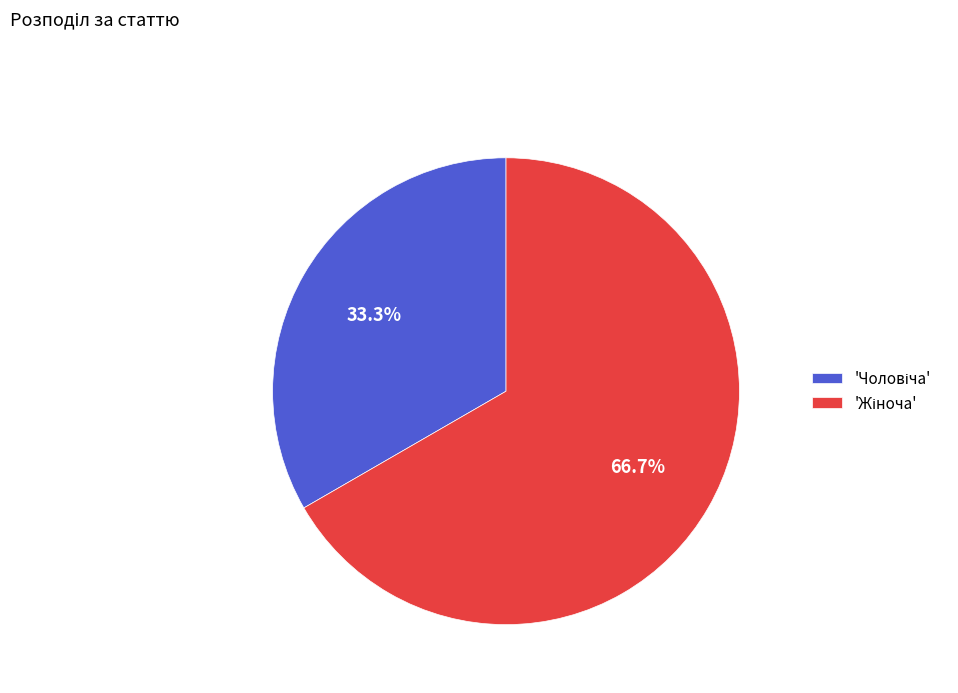

Is there any slice that represents more than half of the pie?

Yes